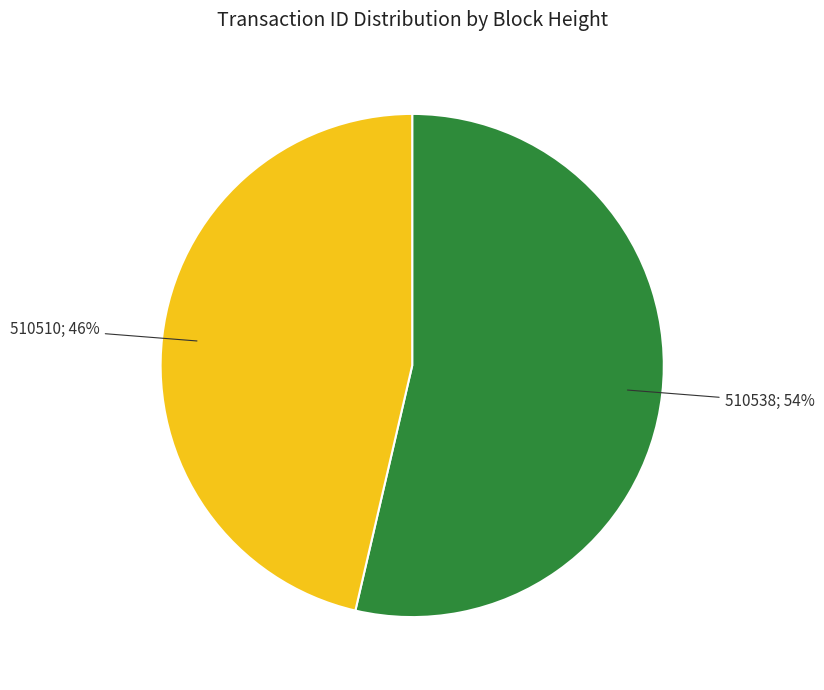

Is there any slice that represents more than half of the pie?

Yes